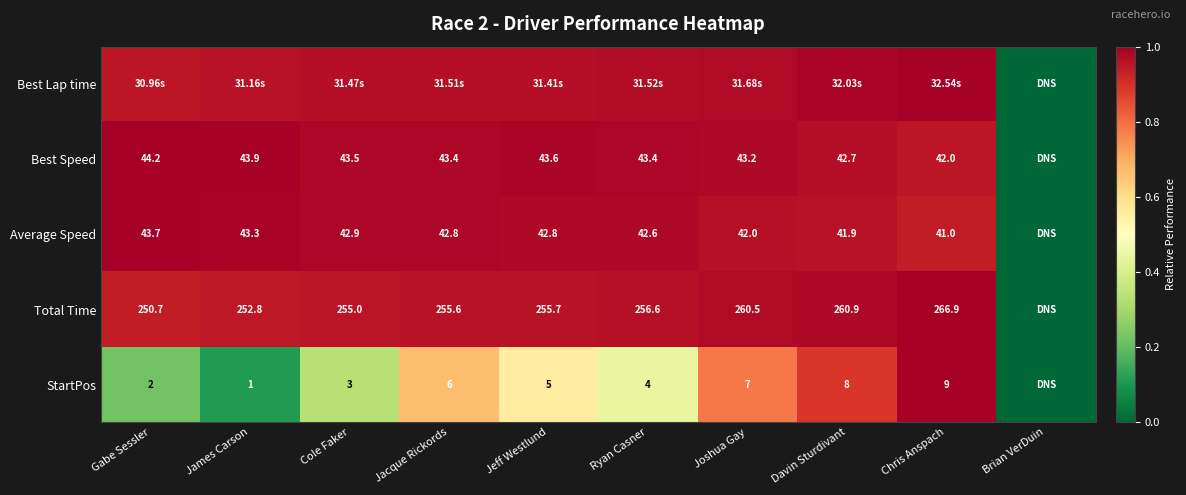

At which category does the chart reach its minimum across all series?

Brian VerDuin